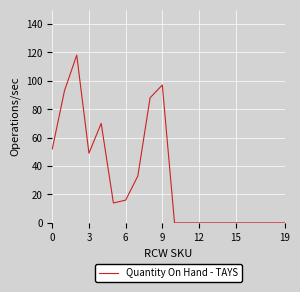

What is the maximum value shown in the chart?

118